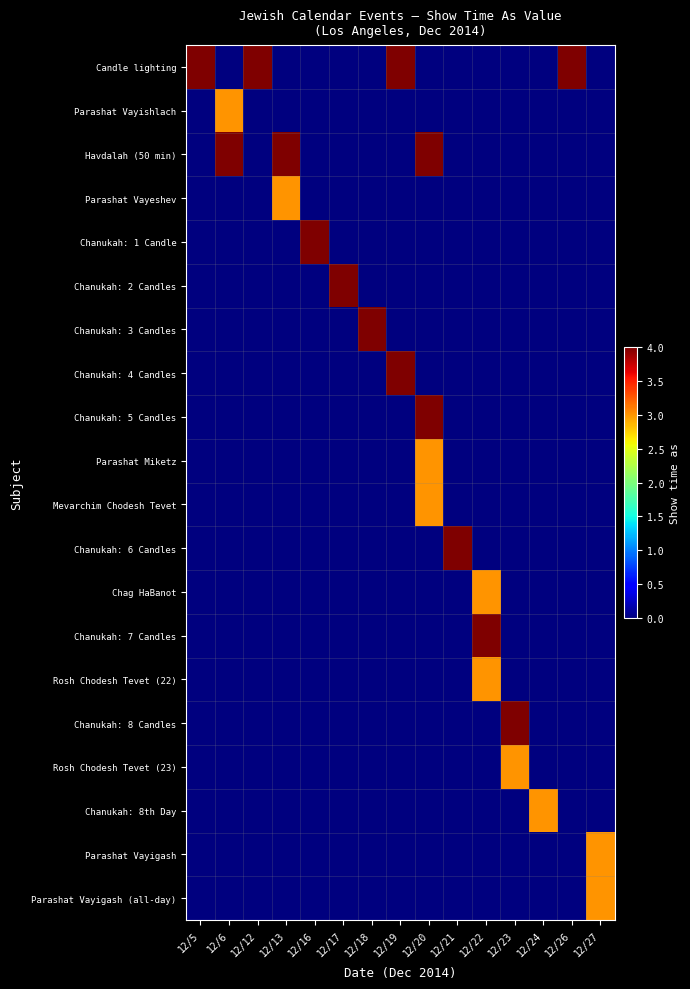

Which has a higher value, 12/24 or 12/5?

12/5